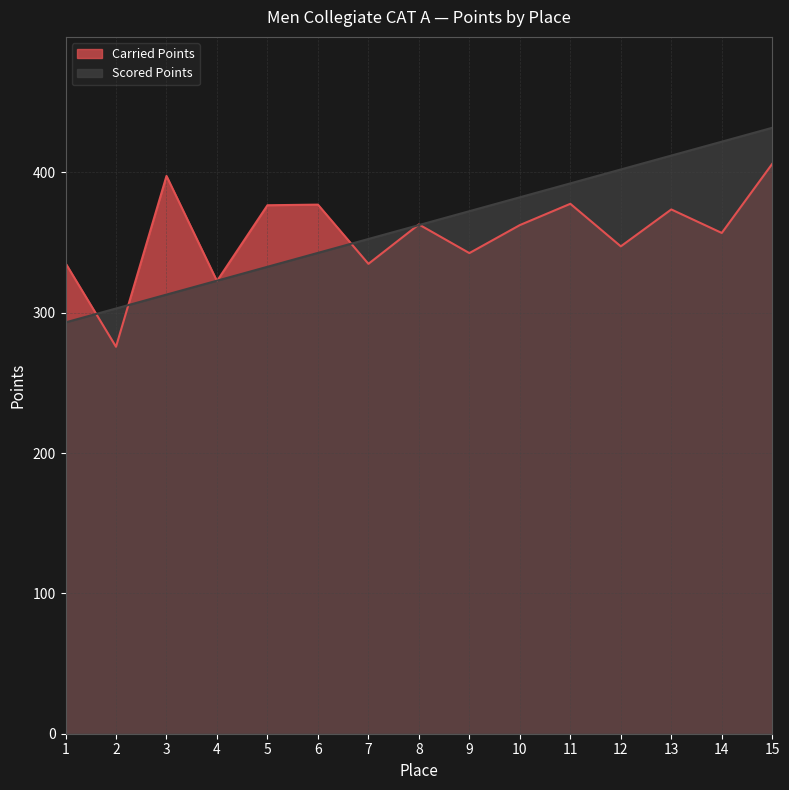

Reading left to right, list all the values displayed in this chart.

Carried Points: 335.4	275.8	397.5	322.7	376.6	377.1	334.9	363.0	342.5	362.5	377.7	347.4	373.7	356.9	406.2
Scored Points: 293.2	303.1	313.0	322.9	332.8	342.7	352.6	362.5	372.4	382.3	392.2	402.1	412.0	422.0	431.9